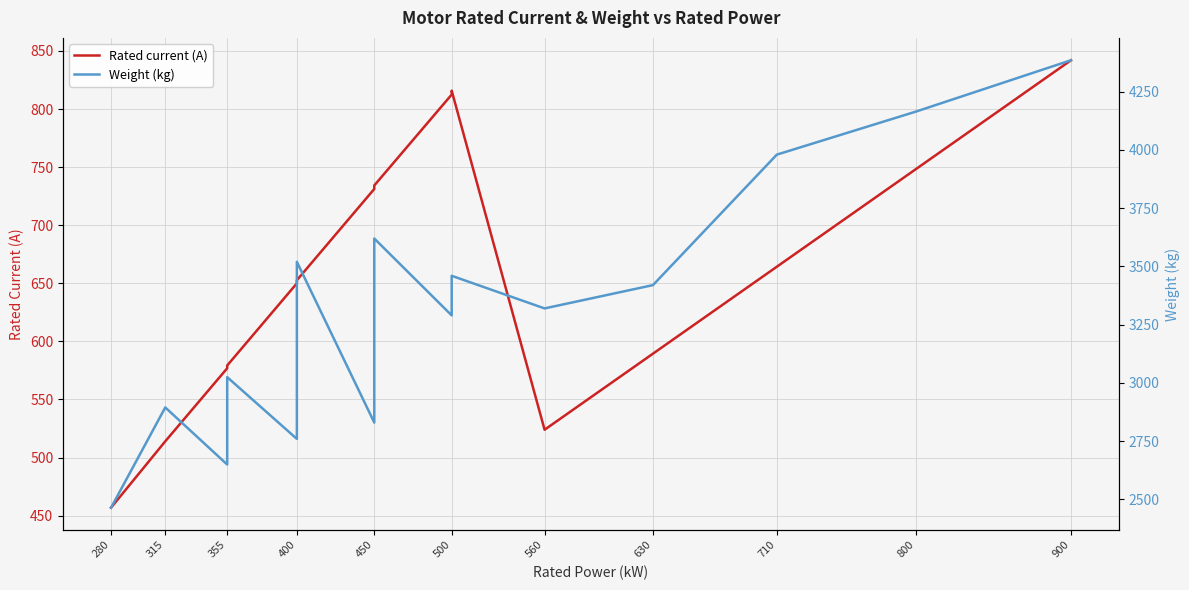

What are all the series names shown in the legend?

Rated current (A), Weight (kg)